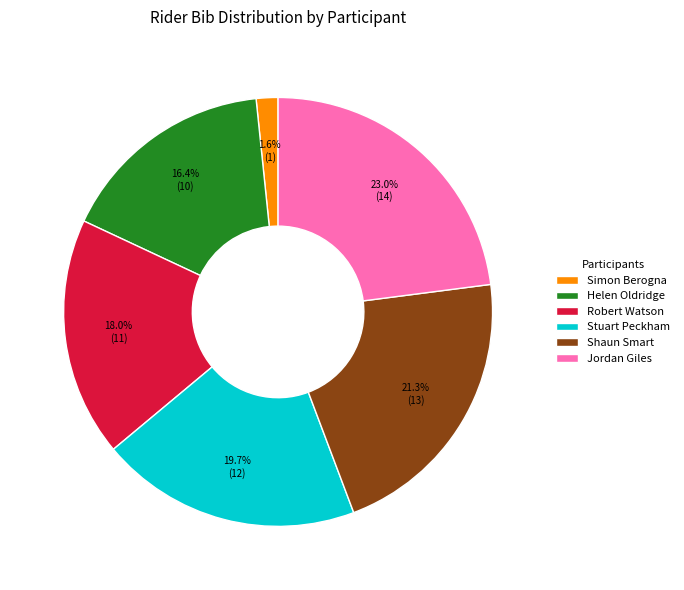

Is there any slice that represents more than half of the pie?

No